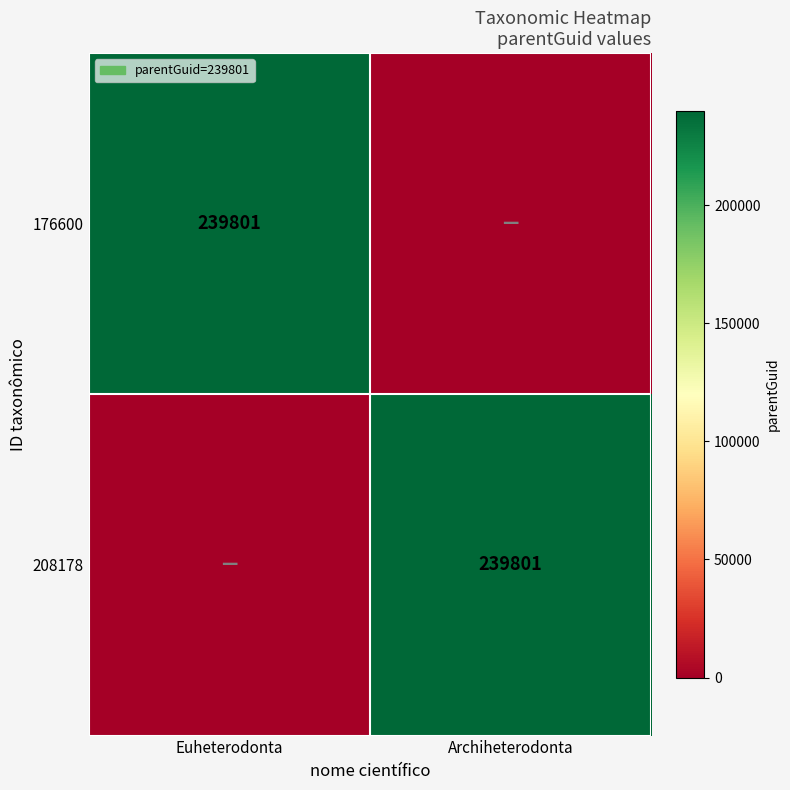

At which category is the sum across all series the highest?

Euheterodonta